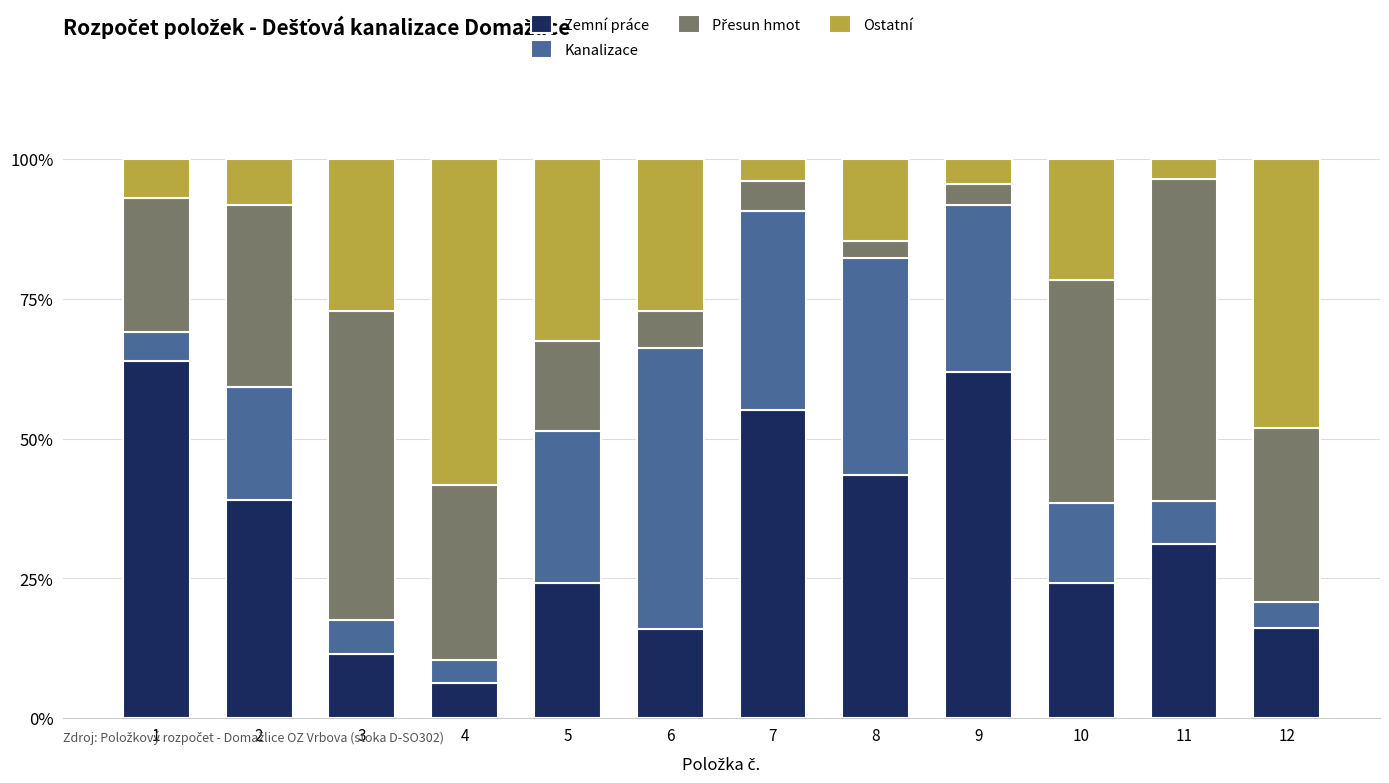

What is the minimum value for Zemní práce?

6.3